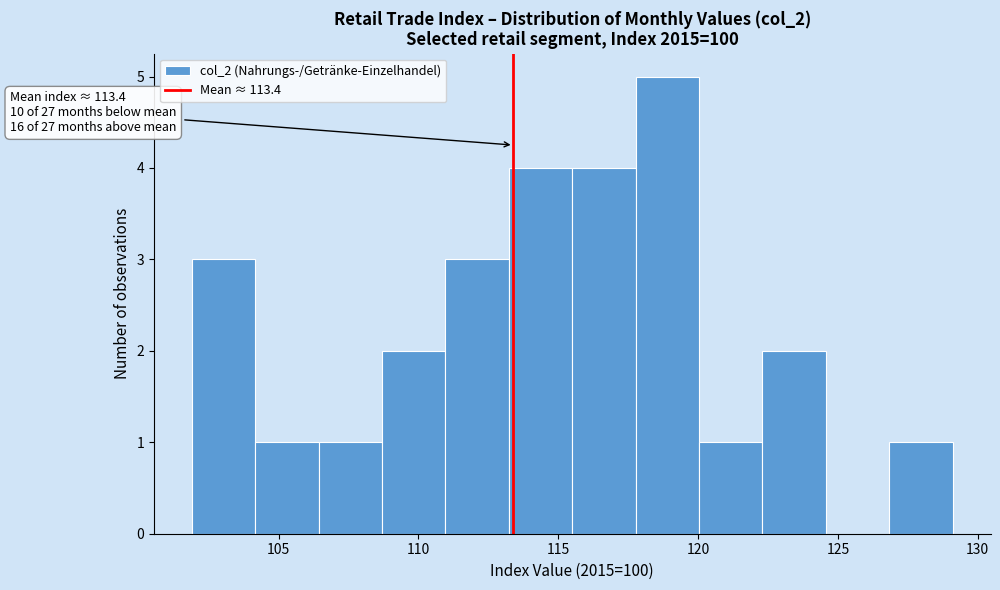

Over which range of the x-axis is the bar tallest?

118.0 to 120.0